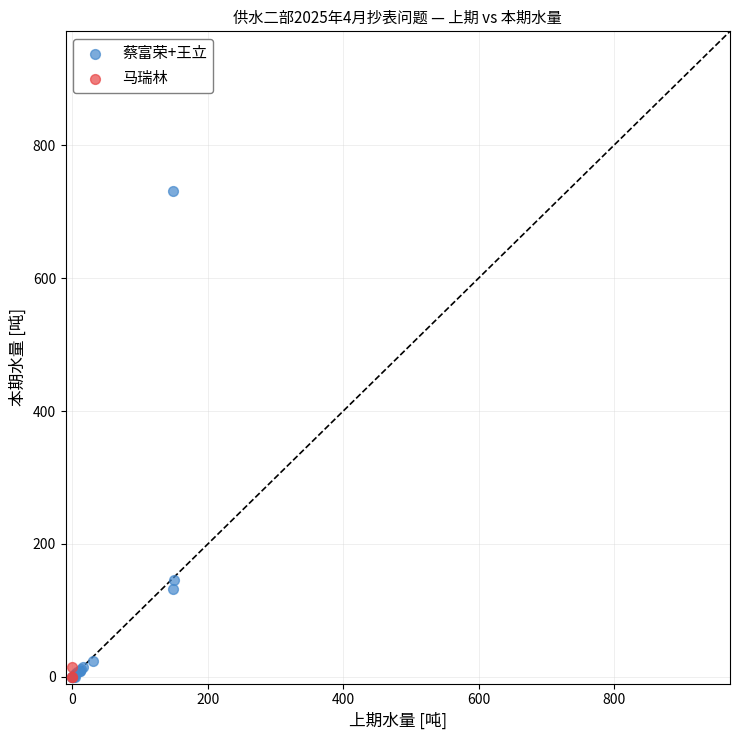

Which series contains the highest Y value?

蔡富荣+王立